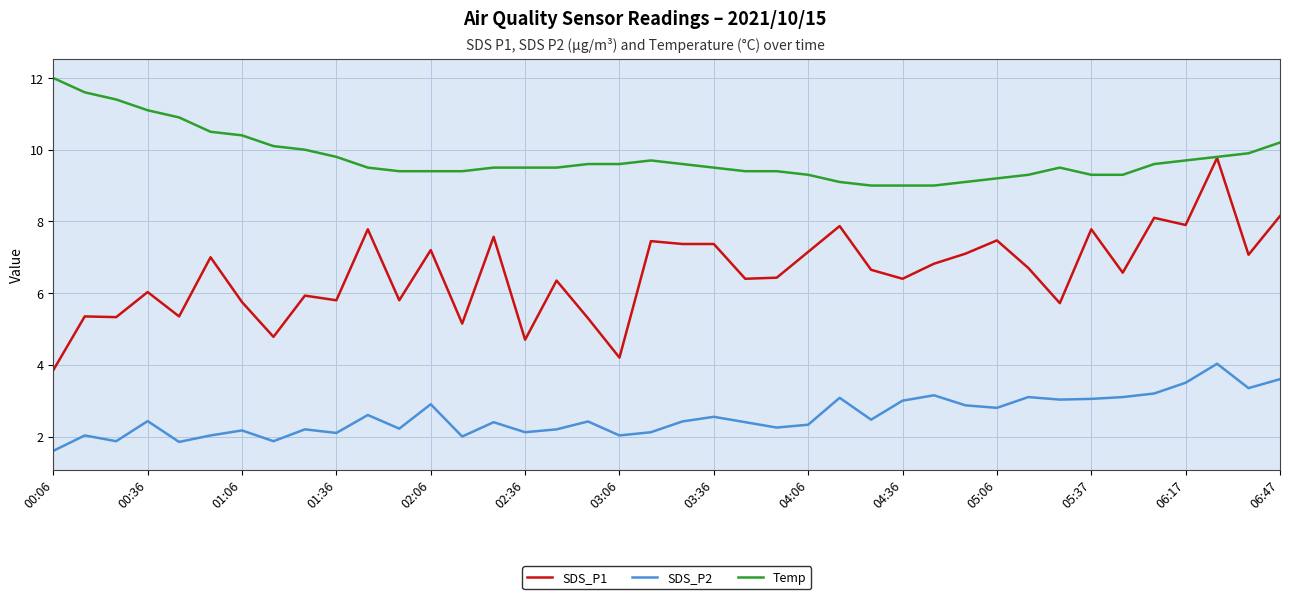

Which series has the largest total across all categories?

Temp